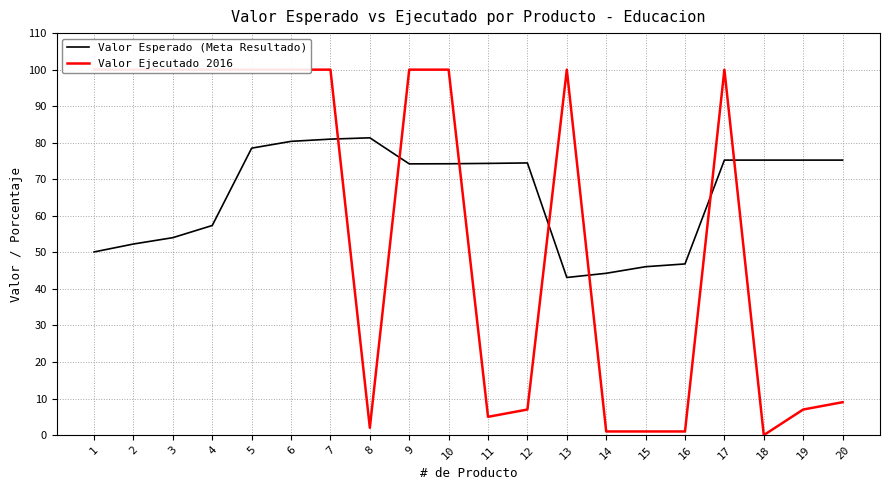

Reading left to right, list all the values displayed in this chart.

Valor Esperado (Meta Resultado): 50.1	52.3	54.0	57.4	78.5	80.4	81.0	81.3	74.2	74.2	74.3	74.5	43.1	44.3	46.1	46.8	75.2	75.2	75.2	75.2
Valor Ejecutado 2016: 100.0	100.0	100.0	100.0	100.0	100.0	100.0	2.0	100.0	100.0	5.0	7.0	100.0	1.0	1.0	1.0	100.0	0.0	7.0	9.0